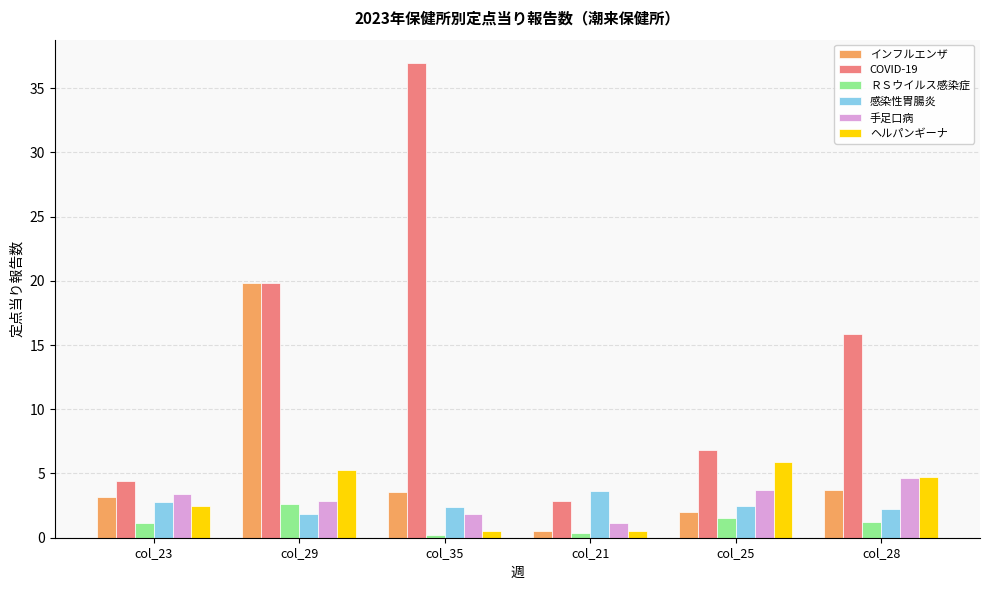

What is the difference between the highest and lowest values at col_29?

18.0